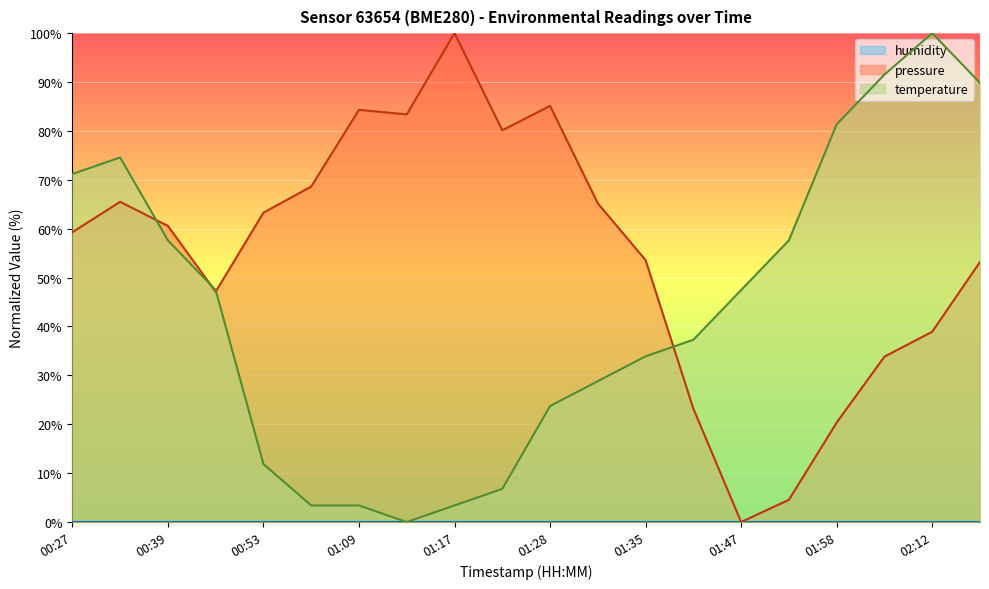

Count the number of data series in this chart.

3